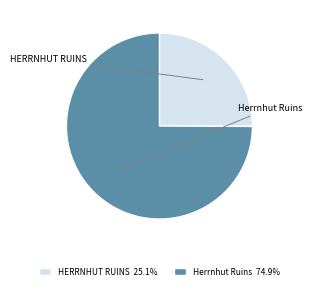

What is the ratio of the value at HERRNHUT RUINS 25.1% to the value at Herrnhut Ruins 74.9%?

0.3